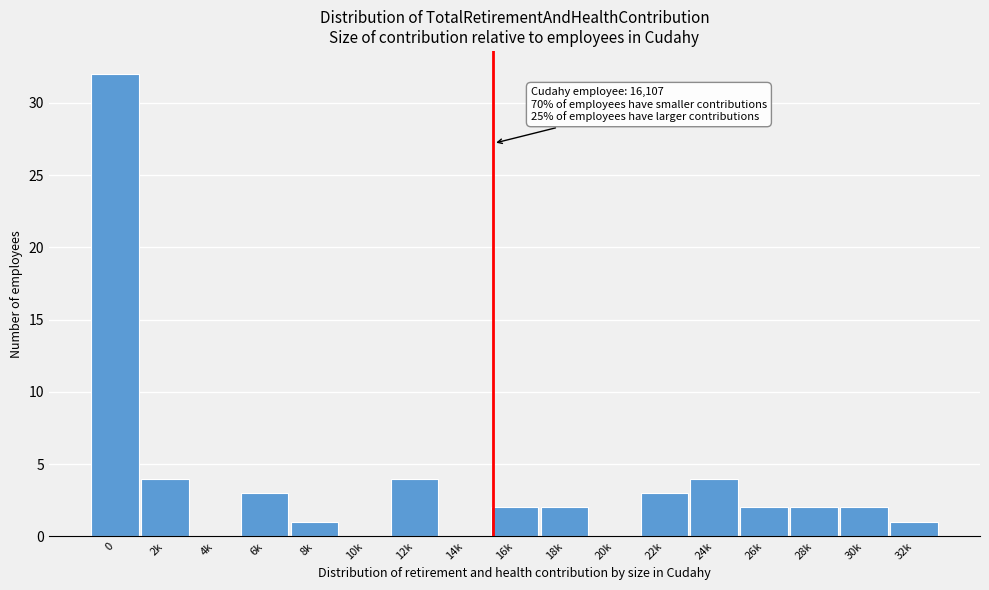

Reading right to left, transcribe all the data shown in this chart.

32k=1	30k=2	28k=2	26k=2	24k=4	22k=3	20k=0	18k=2	16k=2	14k=0	12k=4	10k=0	8k=1	6k=3	4k=0	2k=4	0=32